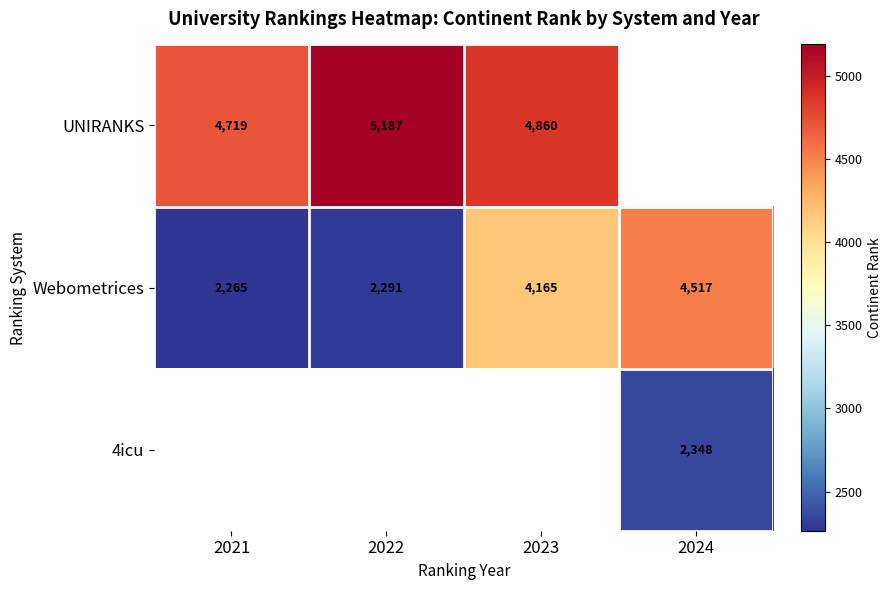

List the labels in order of Webometrices value, largest first.

2024, 2023, 2022, 2021